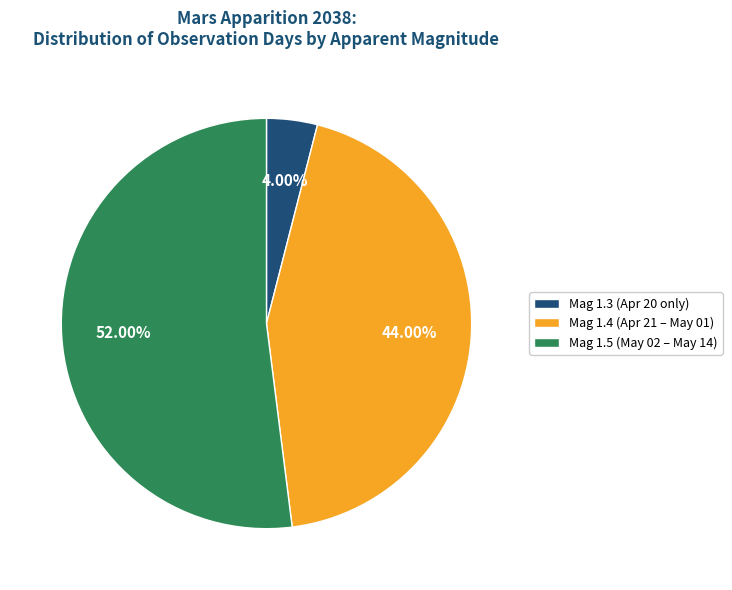

How many slices are in this pie chart?

3